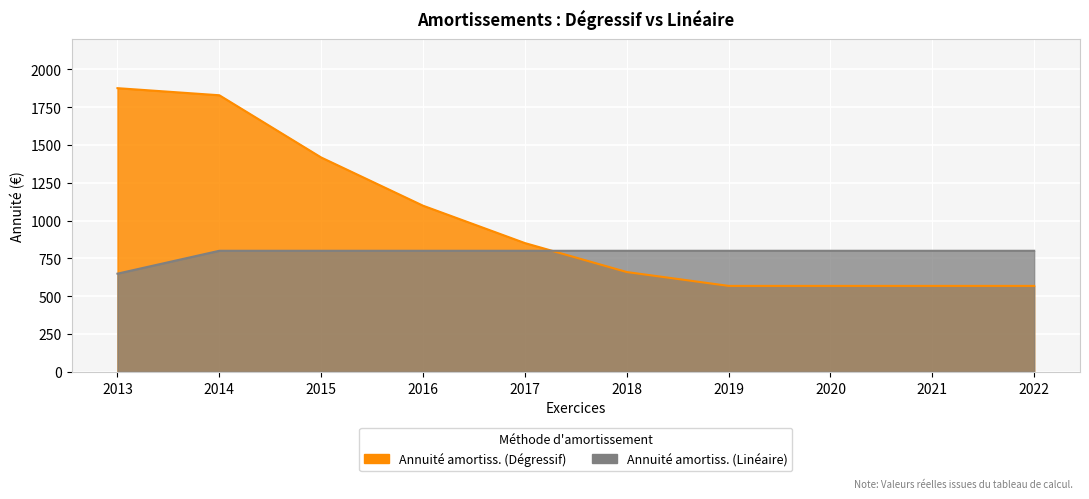

What are all the series names shown in the legend?

Annuité amortiss. (Dégressif), Annuité amortiss. (Linéaire)